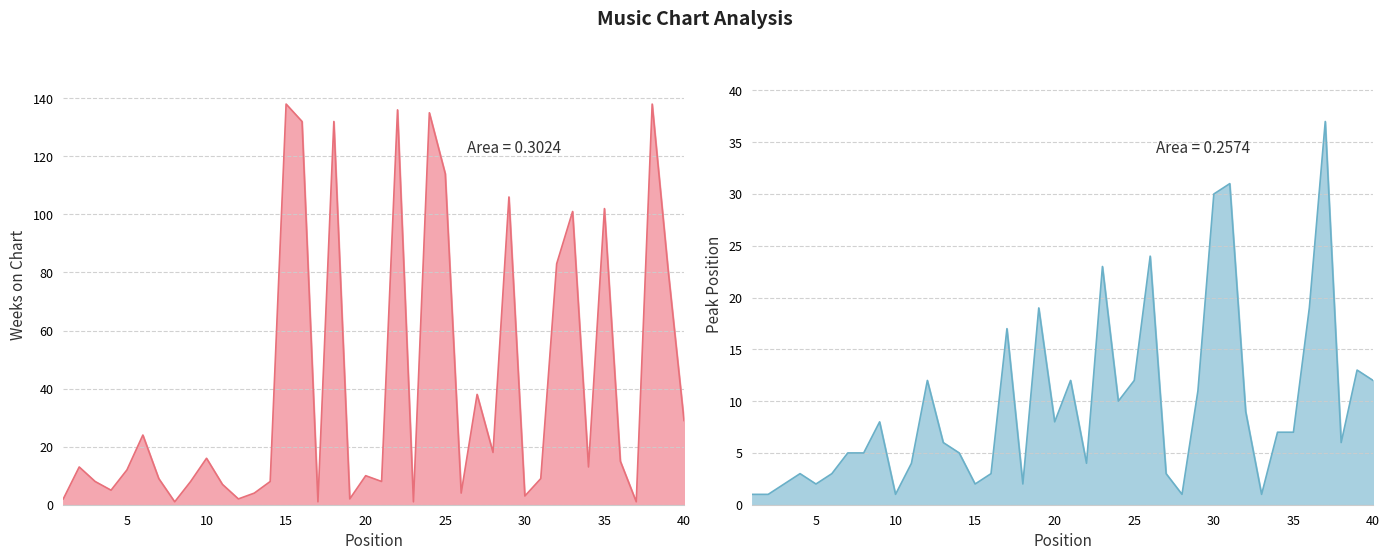

Reading left to right, list all the values displayed in this chart.

Weeks on Chart: 2	13	8	5	12	24	9	1	8	16	7	2	4	8	138	132	1	132	2	10	8	136	1	135	114	4	38	18	106	3	9	83	101	13	102	15	1	138	81	29
Peak Position: 1	1	2	3	2	3	5	5	8	1	4	12	6	5	2	3	17	2	19	8	12	4	23	10	12	24	3	1	11	30	31	9	1	7	7	19	37	6	13	12